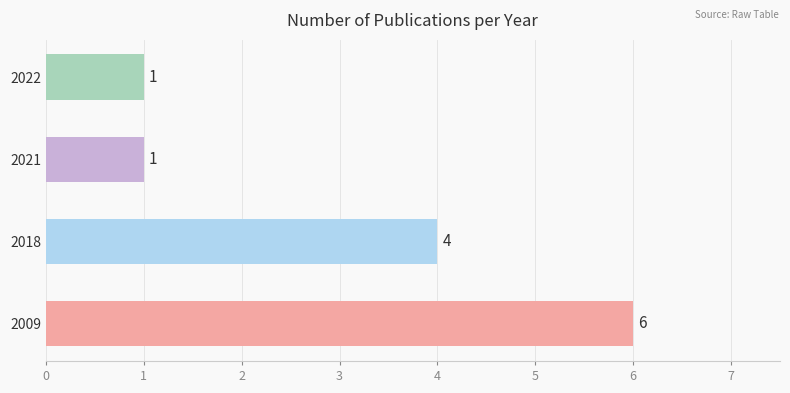

The chart shows a value of 2 at 2009. True or false?

False